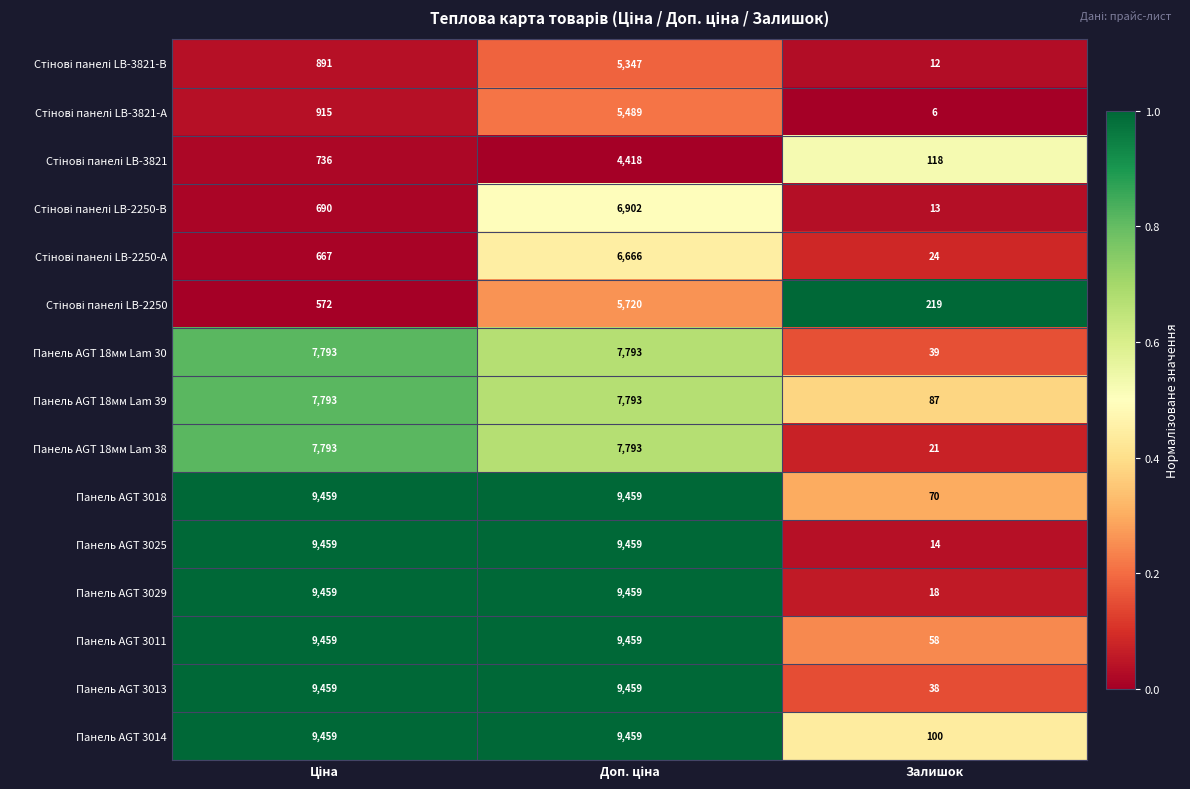

What is the maximum value shown in the chart?

9459